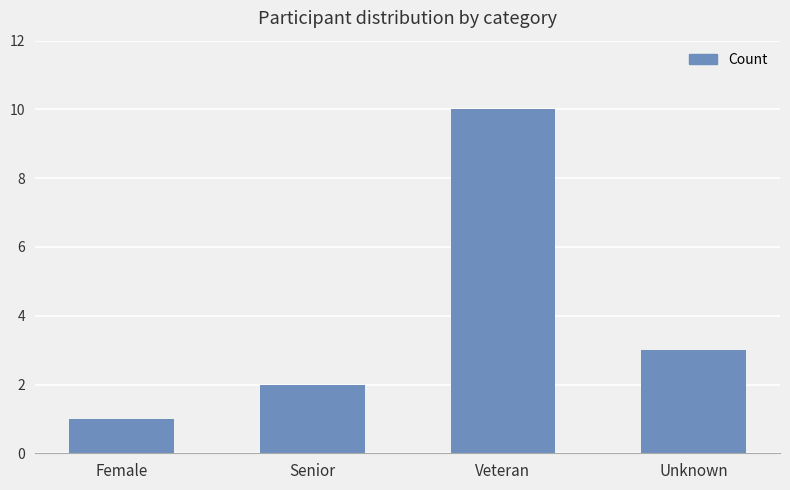

What is the value of the 1st bar from the left?

1